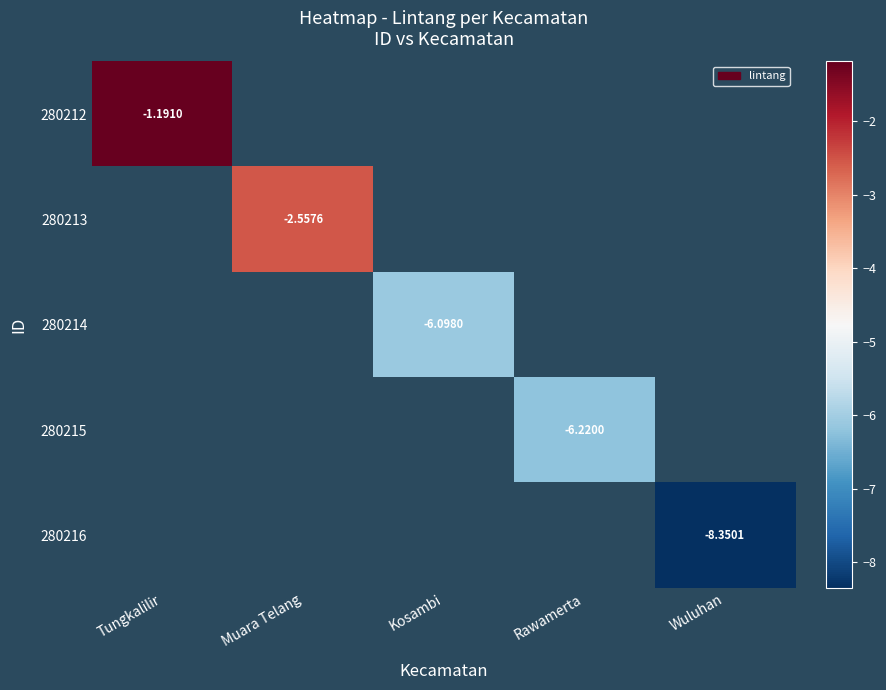

List the series in order of their overall mean, highest first.

280212, 280213, 280214, 280215, 280216